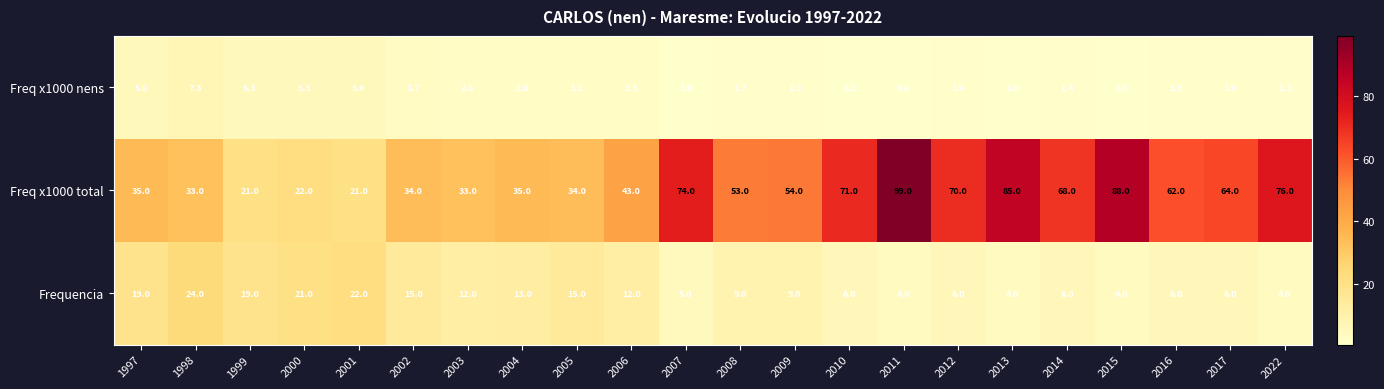

The Frequencia series shows 21.0 at 2000. True or false?

True